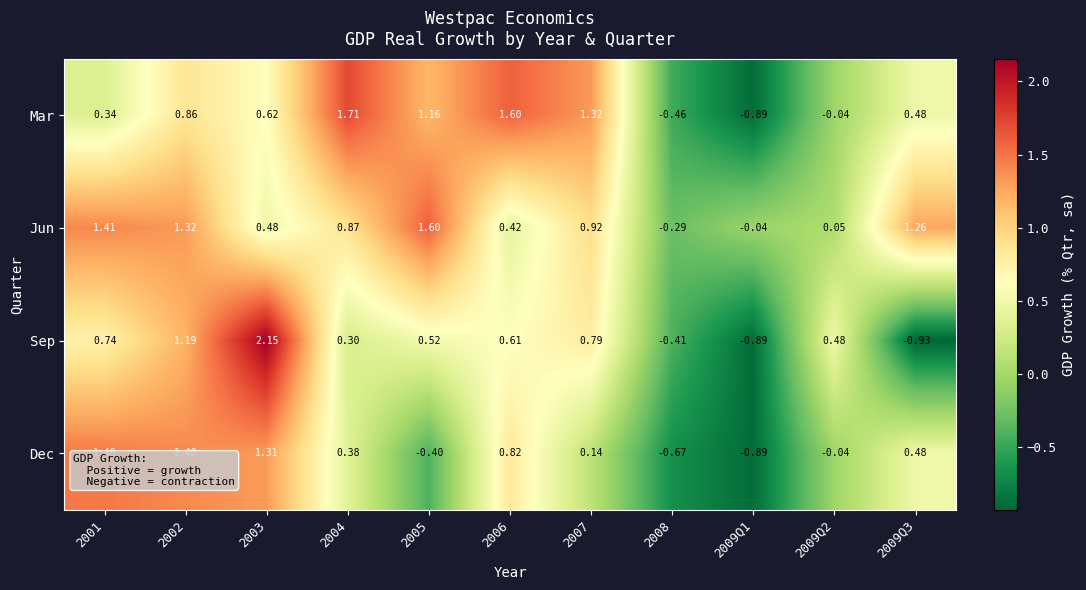

Which series changed the most between 2005 and 2008?

Jun